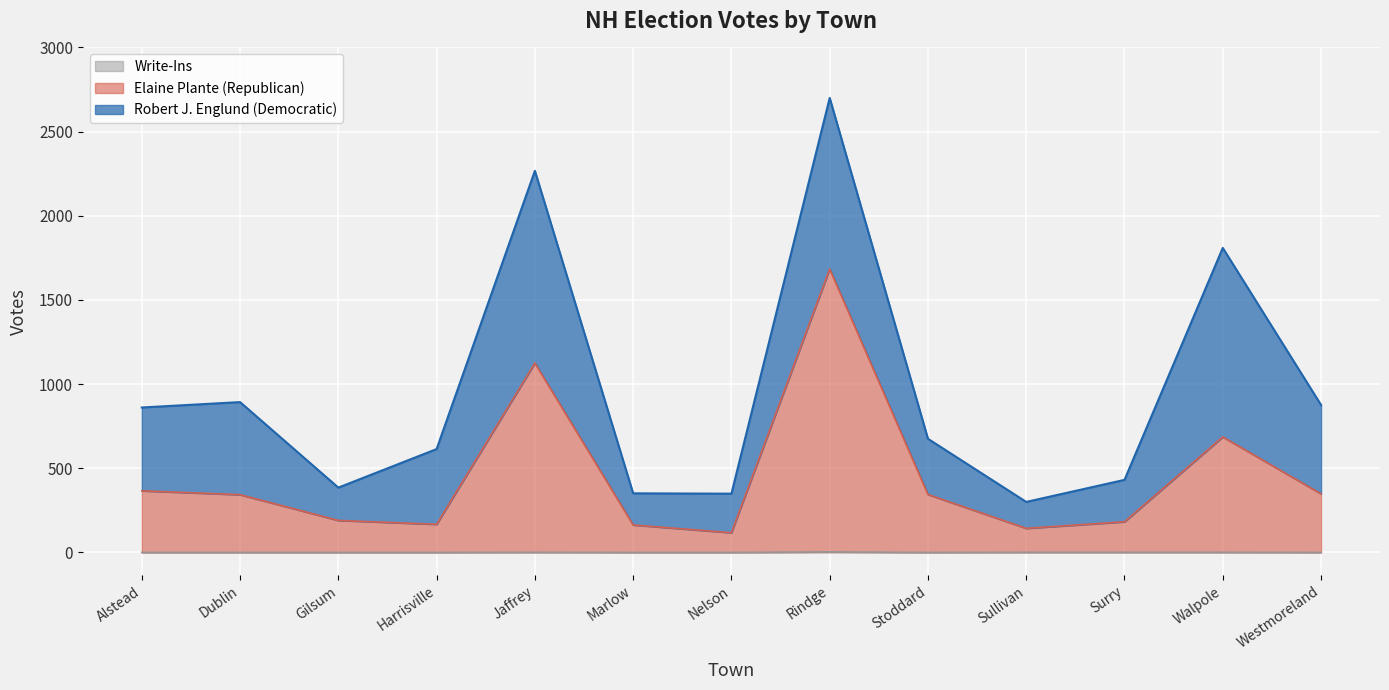

What value does the Elaine Plante (Republican) series have at Dublin, to the nearest 10?

340